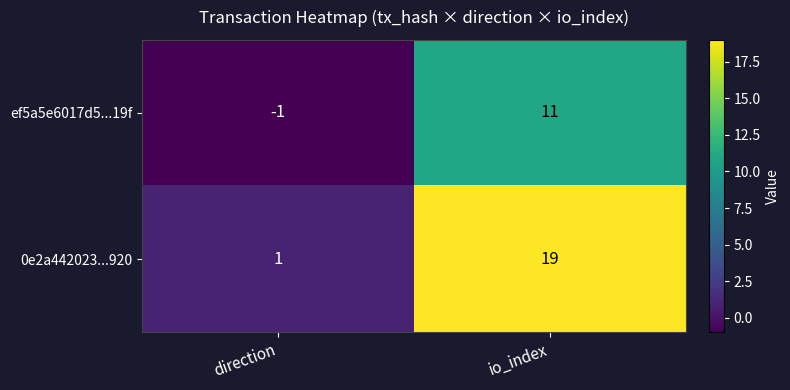

At which category is the sum across all series the highest?

io_index